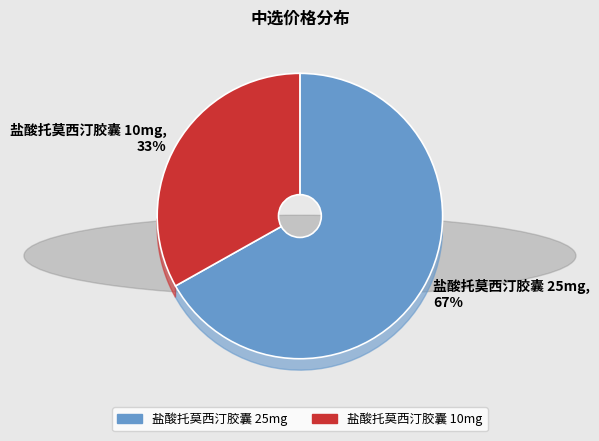

True or false: 盐酸托莫西汀胶囊 25mg accounts for 67% of the total.

True